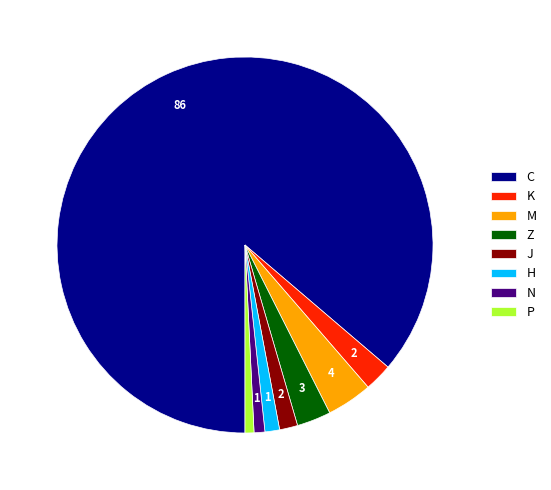

Which slice is the largest?

C